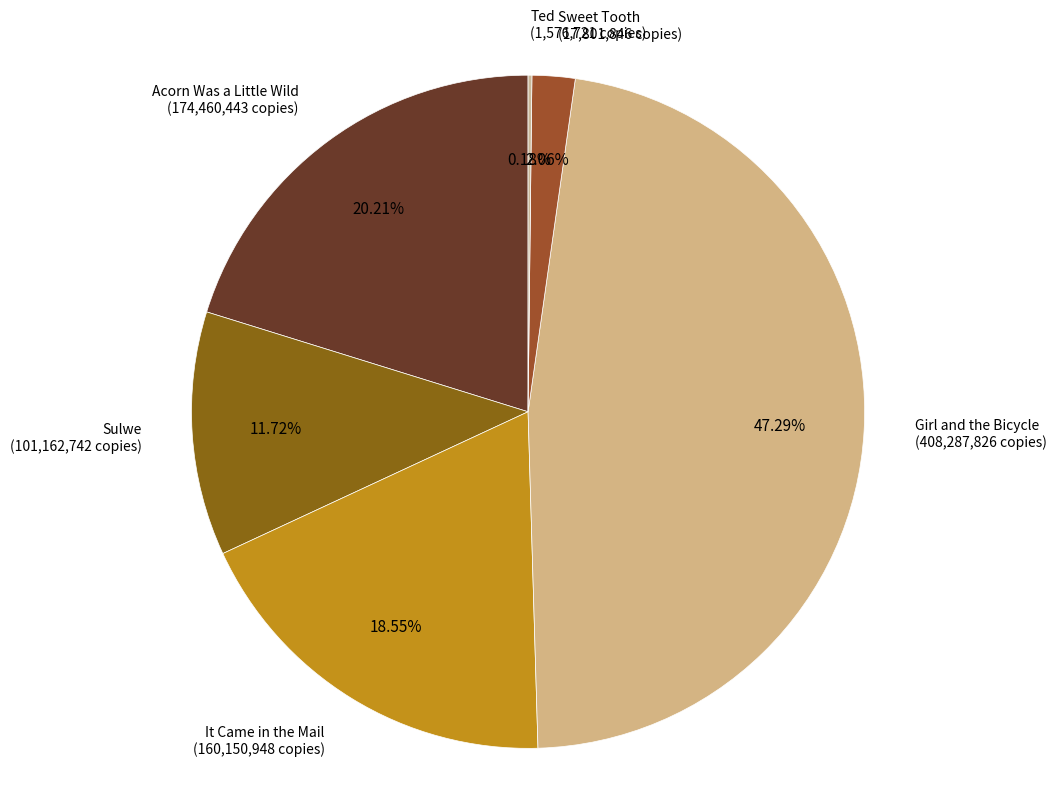

Does any single category account for the majority?

No